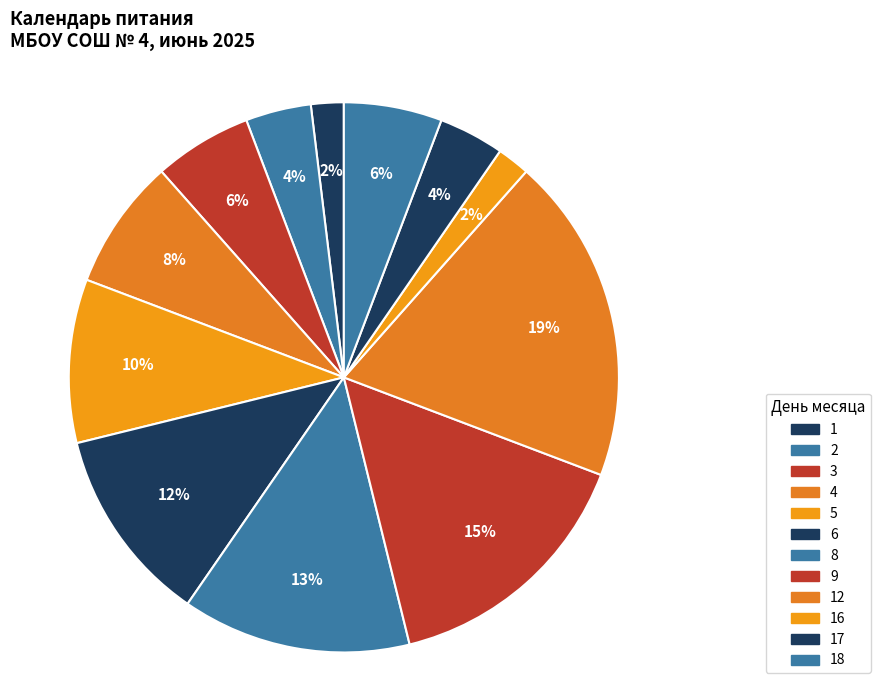

What percentage is NOT represented by 18?

94.2%